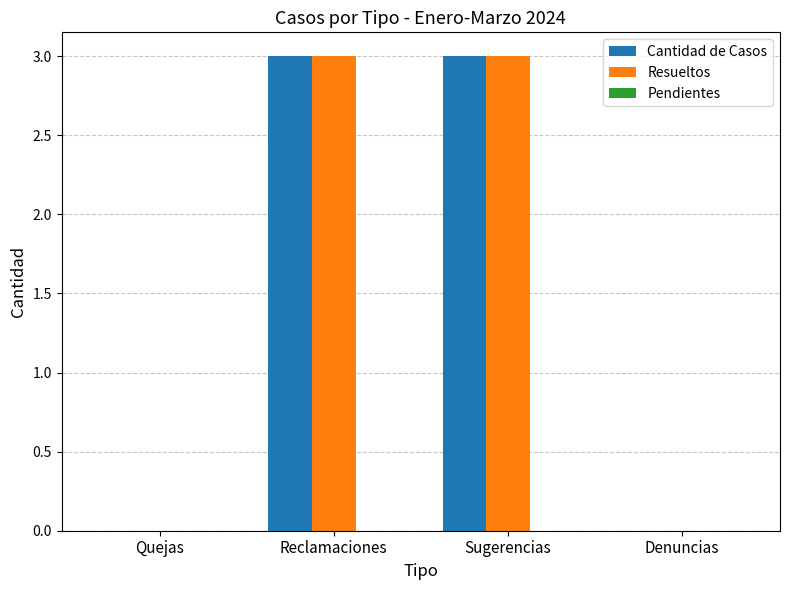

How many groups of bars are there?

4